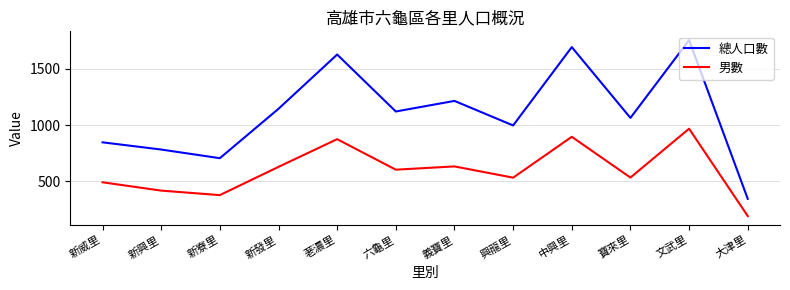

At which category does the chart reach its minimum across all series?

大津里